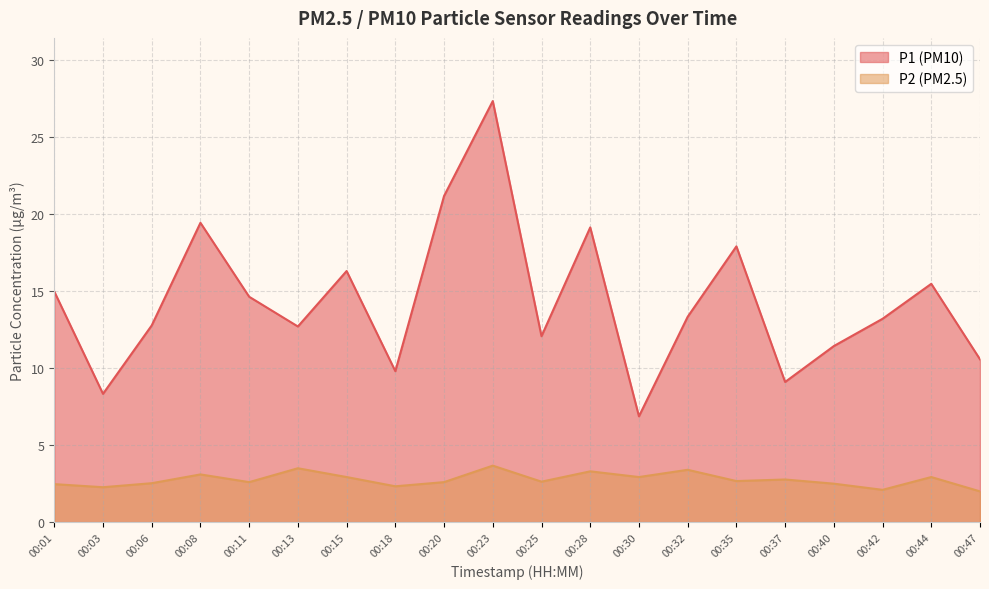

What is the lowest value of the P2 series?

2.0